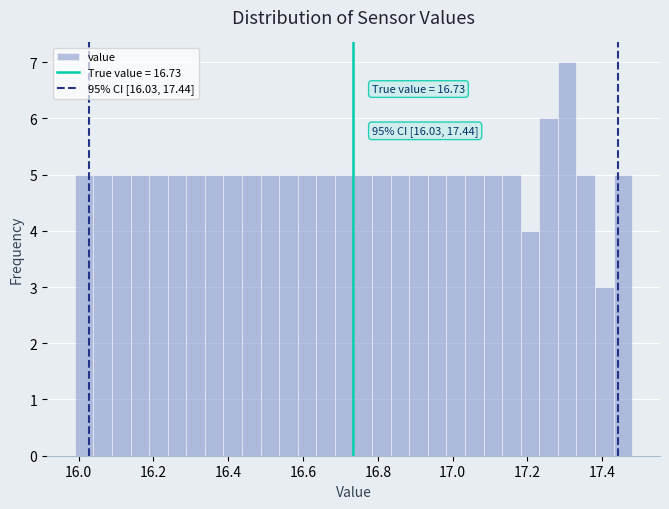

Around what value on the x-axis is the tallest bar? Give the approximate position of its centre, as read against the axis.

17.30